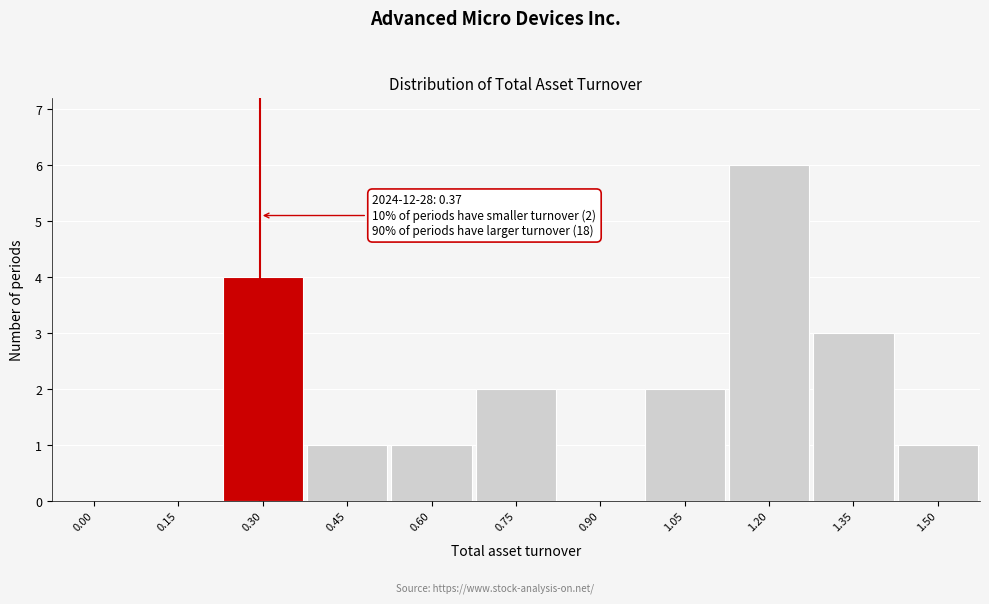

Reading left to right, transcribe all the data shown in this chart.

0.00=0	0.15=0	0.30=4	0.45=1	0.60=1	0.75=2	0.90=0	1.05=2	1.20=6	1.35=3	1.50=1